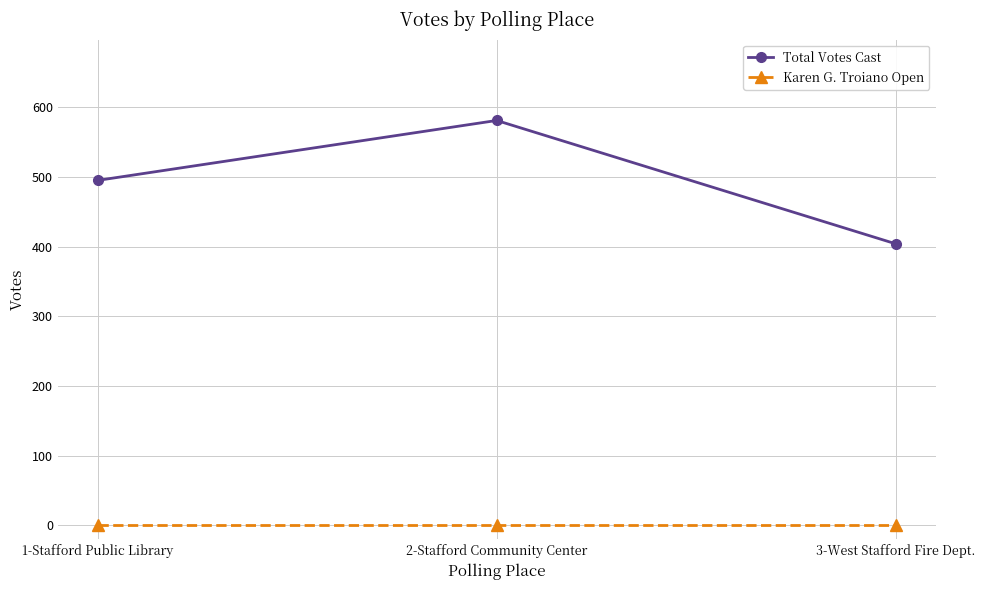

At which label is Total Votes Cast closest to 492?

1-Stafford Public Library